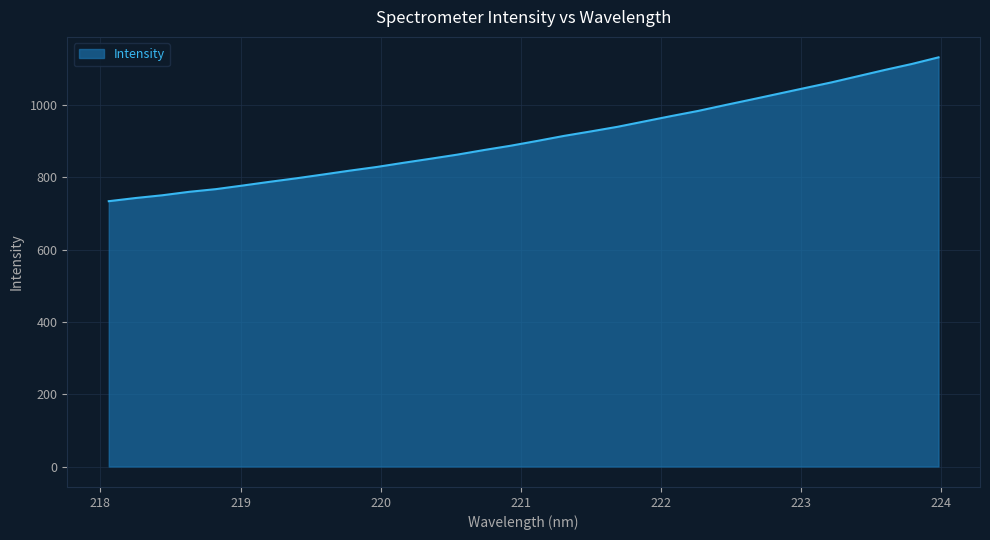

What is the difference between the maximum and minimum values?

398.0